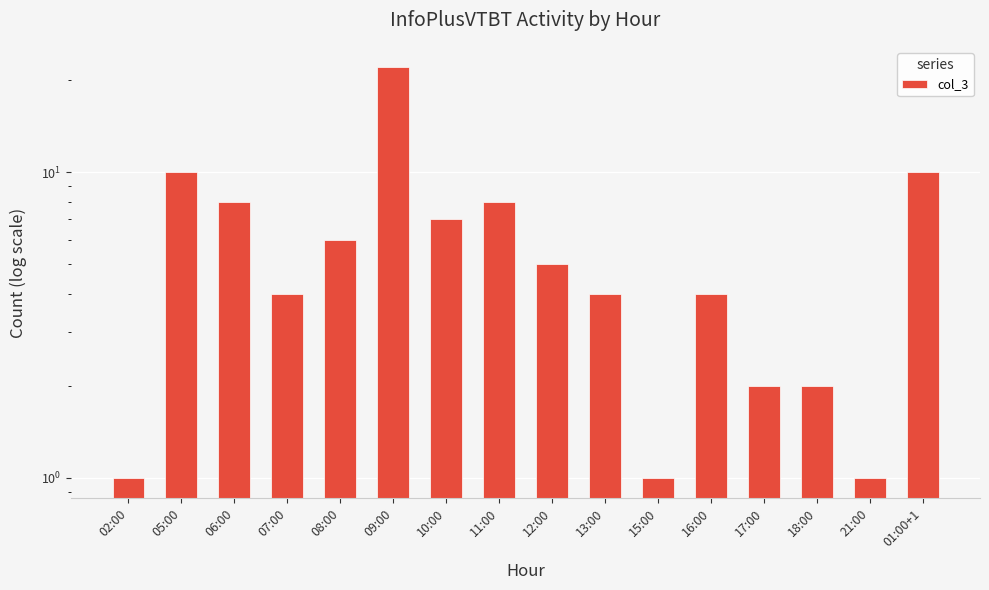

Rank the categories by value from highest to lowest.

09:00, 05:00, 01:00+1, 06:00, 11:00, 10:00, 08:00, 12:00, 07:00, 13:00, 16:00, 17:00, 18:00, 02:00, 15:00, 21:00